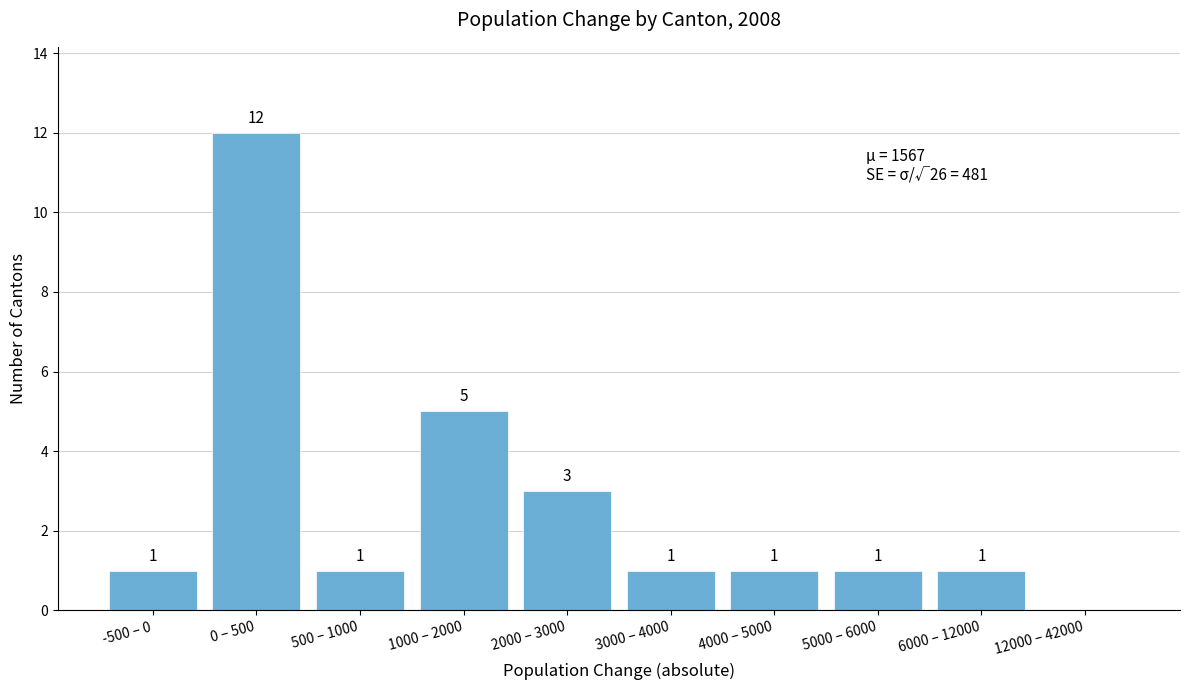

Reading left to right, what are all the values shown in this chart?

-500 – 0=1	0 – 500=12	500 – 1000=1	1000 – 2000=5	2000 – 3000=3	3000 – 4000=1	4000 – 5000=1	5000 – 6000=1	6000 – 12000=1	12000 – 42000=0